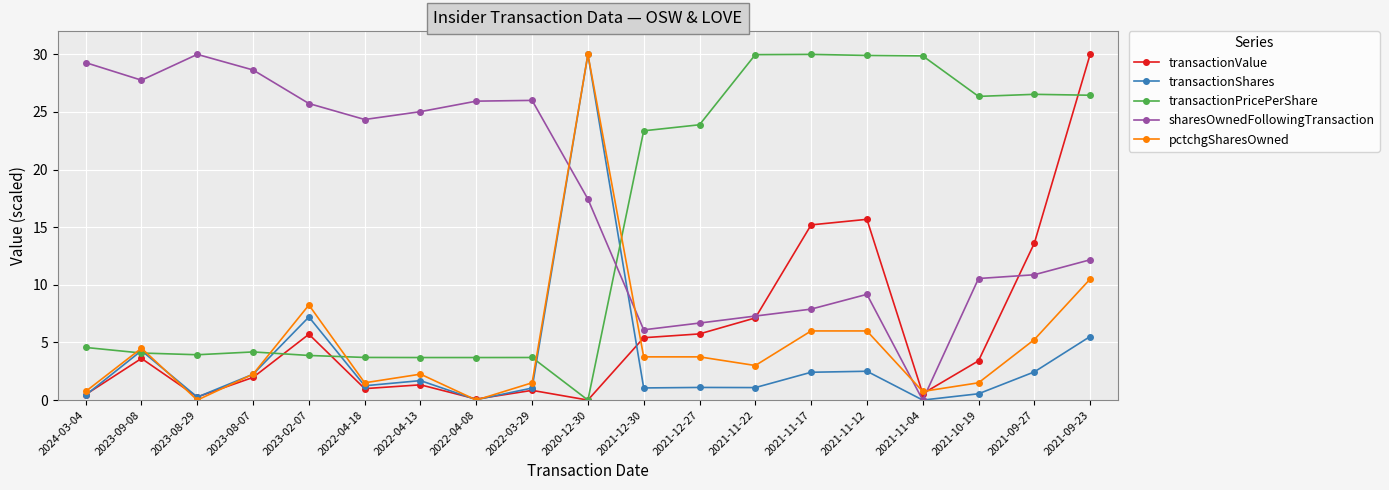

What is the highest value of the pctchgSharesOwned series?

30.0